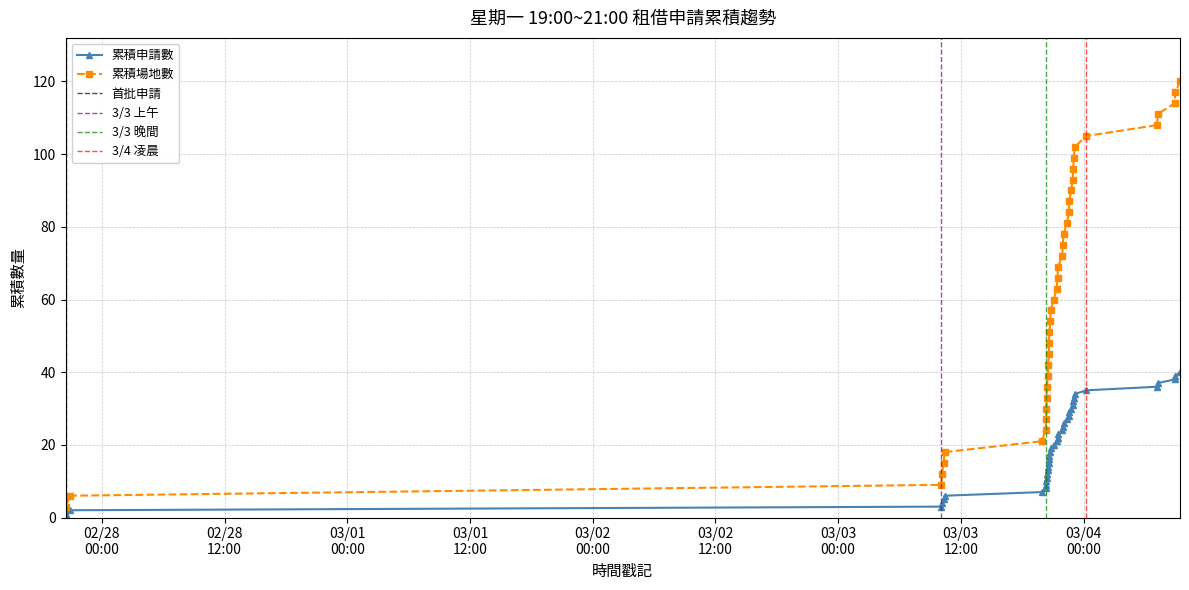

True or false: 場地數(累積) and 累積申請數 intersect in this chart.

False